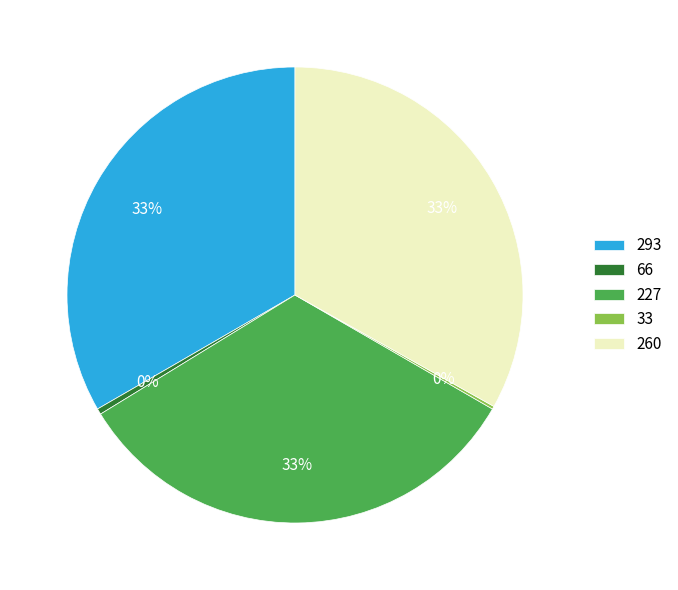

What is the ratio of the value at 293 to the value at 227?

1.0